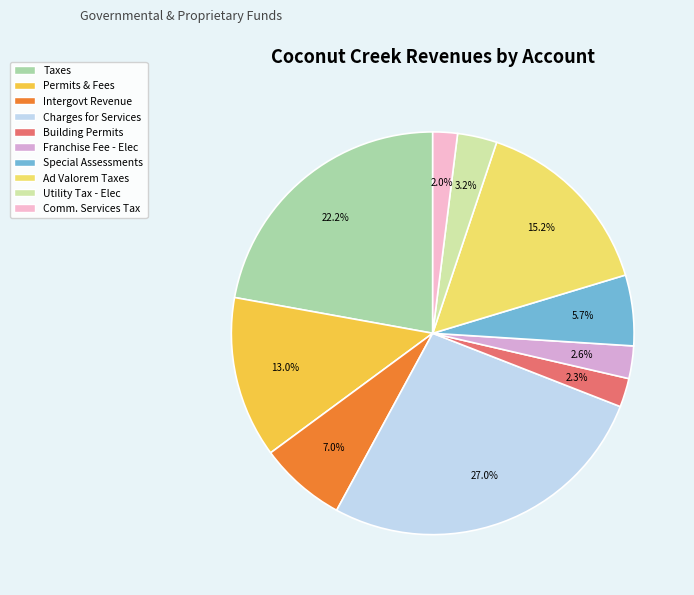

True or false: Building Permits accounts for 2% of the total.

True